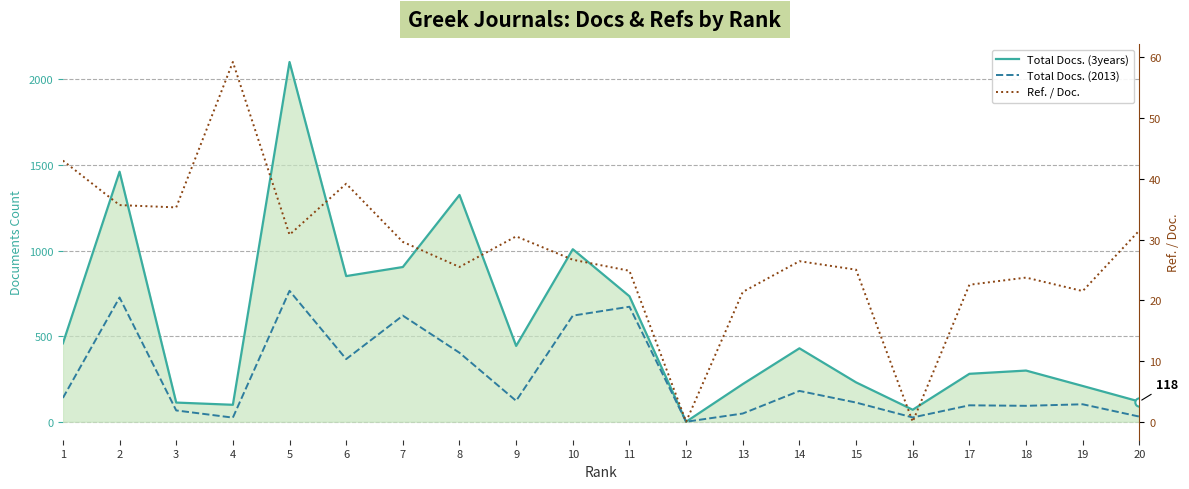

Reading left to right, extract all data points from this chart.

Total Docs. (3years): 1=458.0	2=1461.0	3=112.0	4=99.0	5=2102.0	6=851.0	7=904.0	8=1325.0	9=443.0	10=1008.0	11=733.0	12=0.0	13=220.0	14=429.0	15=230.0	16=70.0	17=280.0	18=299.0	19=209.0	20=118.0
Total Docs. (2013): 1=139.0	2=726.0	3=66.0	4=24.0	5=765.0	6=366.0	7=620.0	8=403.0	9=122.0	10=620.0	11=672.0	12=0.0	13=48.0	14=180.0	15=112.0	16=25.0	17=96.0	18=93.0	19=102.0	20=30.0
Ref. / Doc.: 1=43.0	2=35.7	3=35.3	4=59.2	5=30.8	6=39.2	7=29.6	8=25.5	9=30.5	10=26.7	11=24.9	12=0.0	13=21.4	14=26.4	15=25.0	16=0.0	17=22.6	18=23.7	19=21.5	20=31.5